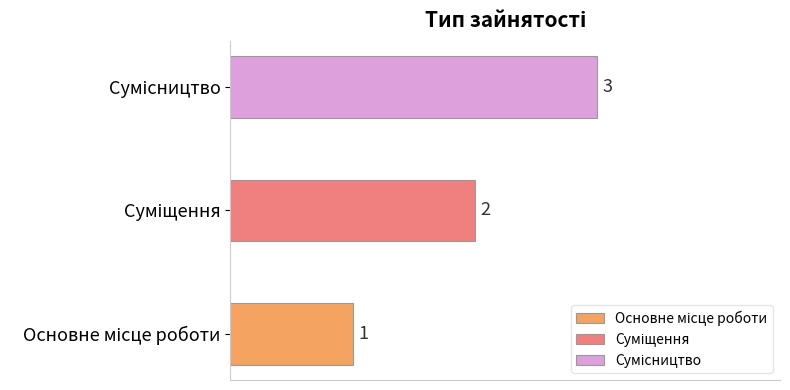

List the labels in order of value, largest first.

Сумісництво, Суміщення, Основне місце роботи